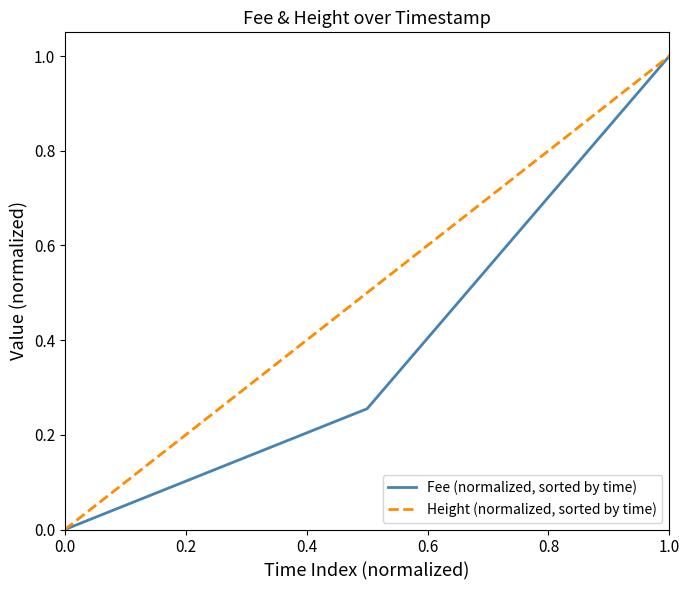

Is it true that Fee (normalized, sorted by time) equals 1.3 at 1.0?

False